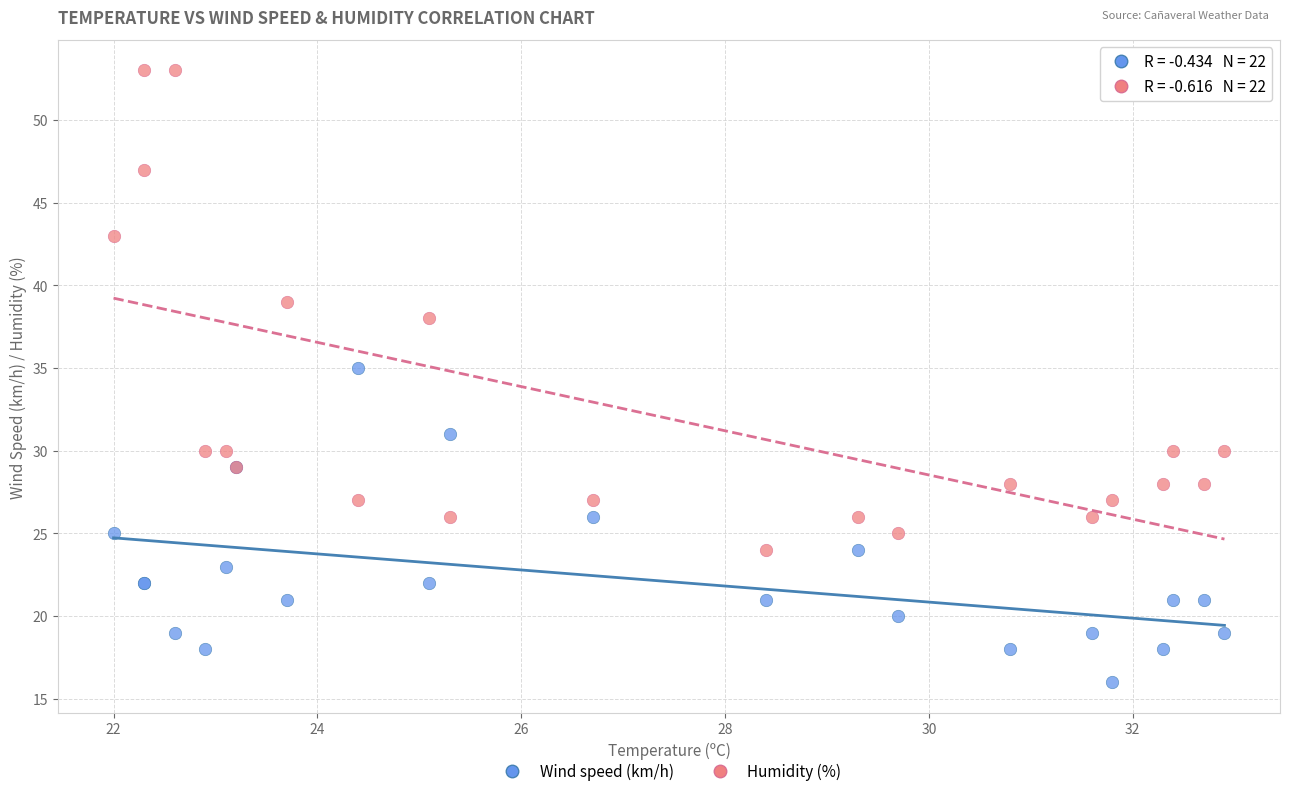

What are all the series names shown in the legend?

Wind speed (km/h), Humidity (%)